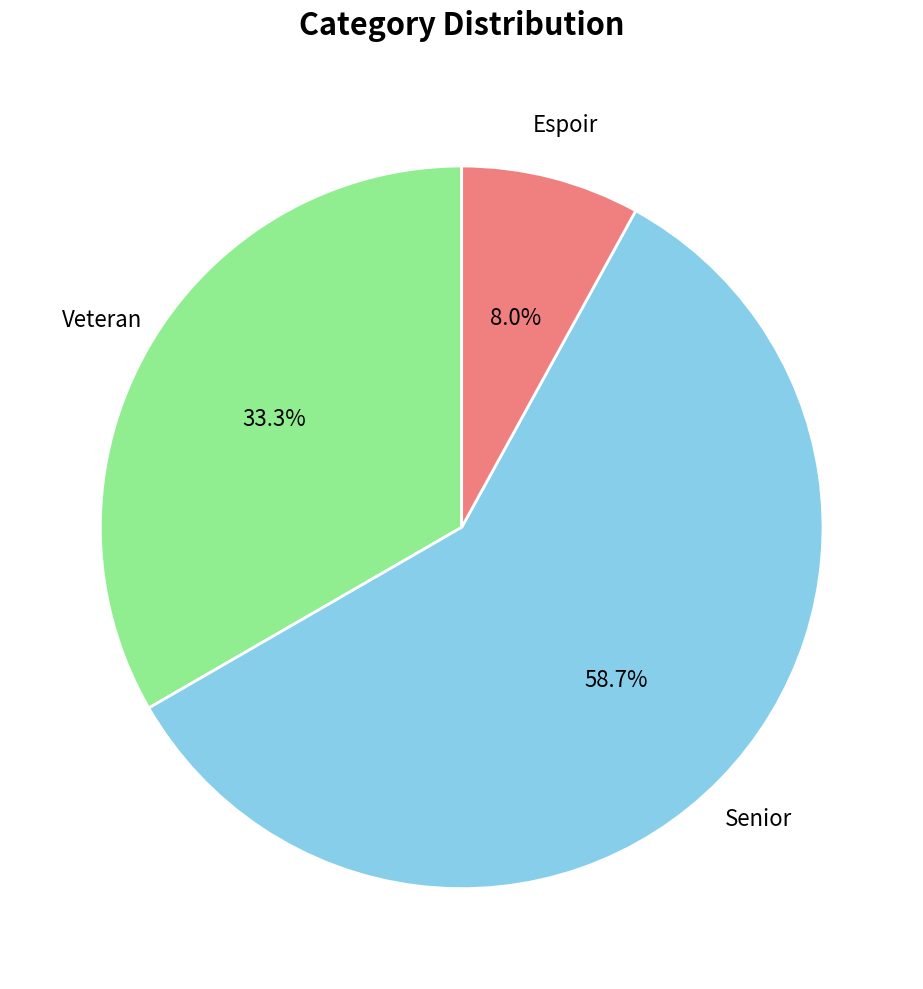

What is the ratio of the value at Espoir to the value at Veteran?

0.2